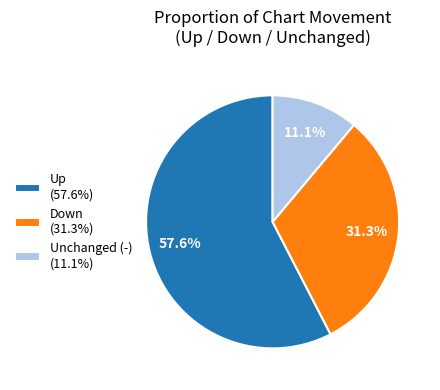

Combined, do Unchanged (-) (11.1%) and Down (31.3%) account for over 50%?

No